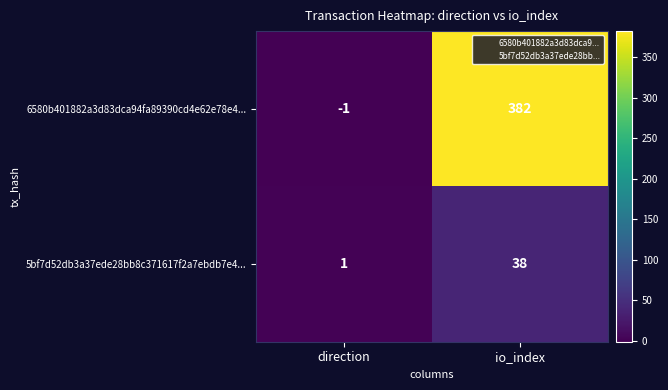

What is the smallest value displayed?

-1